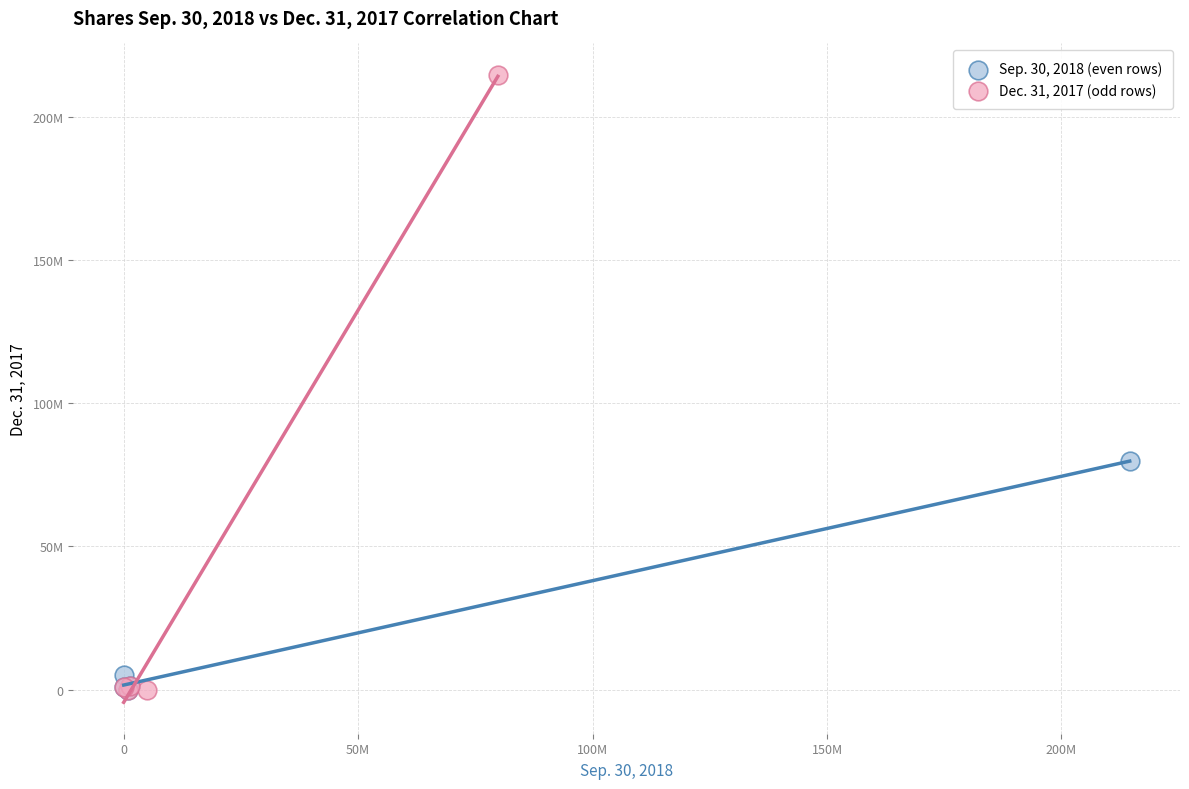

What are all the series names shown in the legend?

Sep. 30, 2018 (even rows), Dec. 31, 2017 (odd rows)